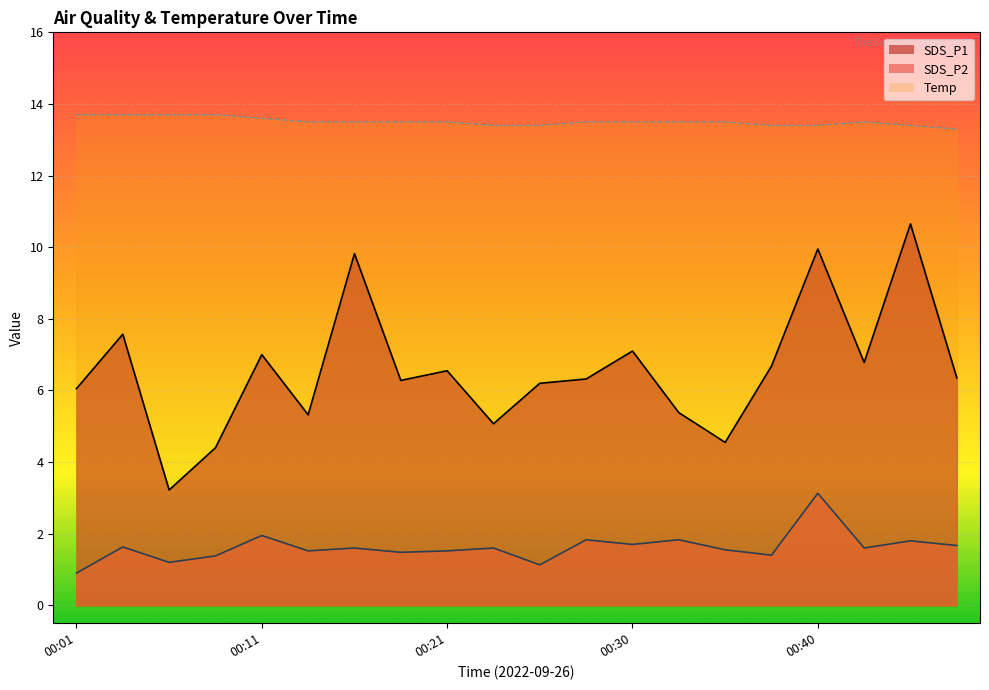

Reading right to left, extract all data points from this chart.

SDS_P1: 6.3	10.7	6.8	9.9	6.7	4.5	5.4	7.1	6.3	6.2	5.1	6.5	6.3	9.8	5.3	7.0	4.4	3.2	7.6	6.0
SDS_P2: 1.7	1.8	1.6	3.1	1.4	1.6	1.8	1.7	1.8	1.1	1.6	1.5	1.5	1.6	1.5	1.9	1.4	1.2	1.6	0.9
Temp: 13.3	13.4	13.5	13.4	13.4	13.5	13.5	13.5	13.5	13.4	13.4	13.5	13.5	13.5	13.5	13.6	13.7	13.7	13.7	13.7